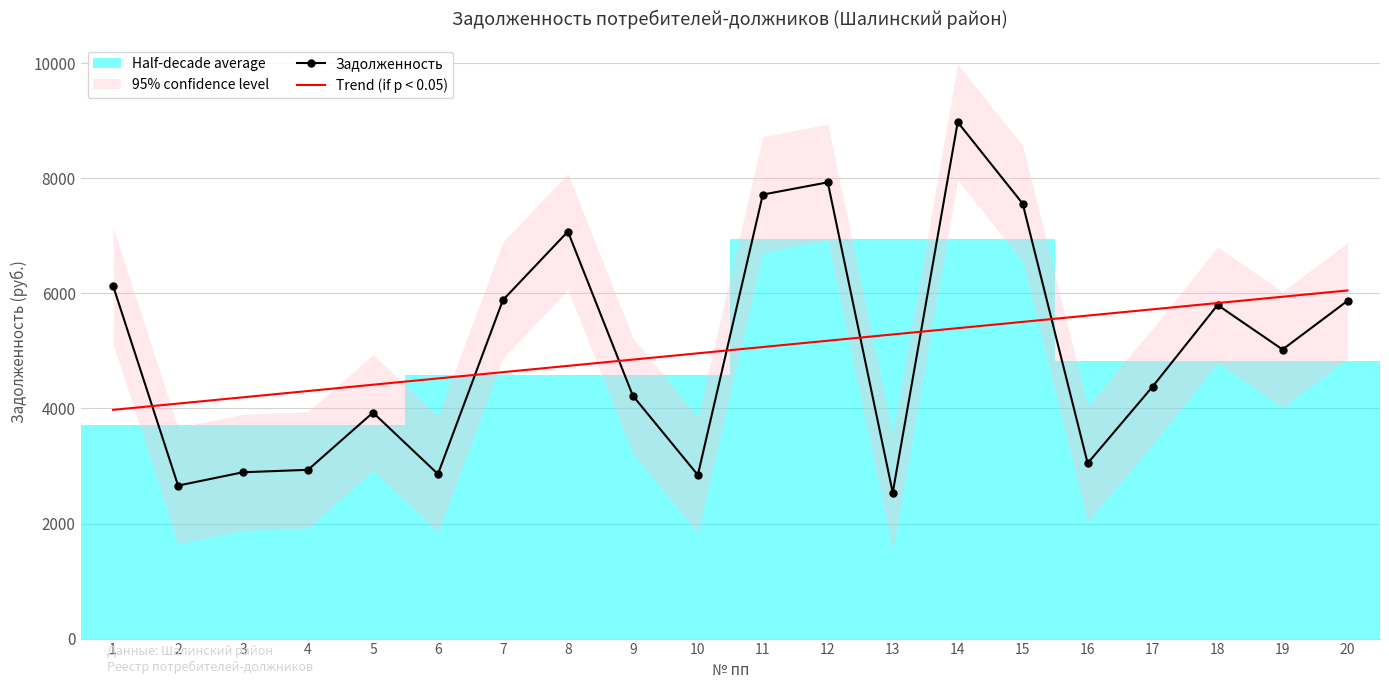

What is the lowest value of the Trend (if p < 0.05) series?

3976.1